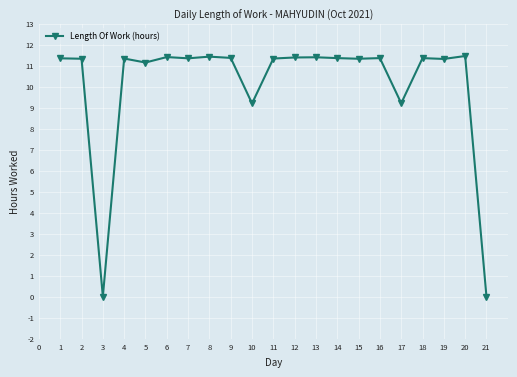

The value at 14 is 11.4. True or false?

True